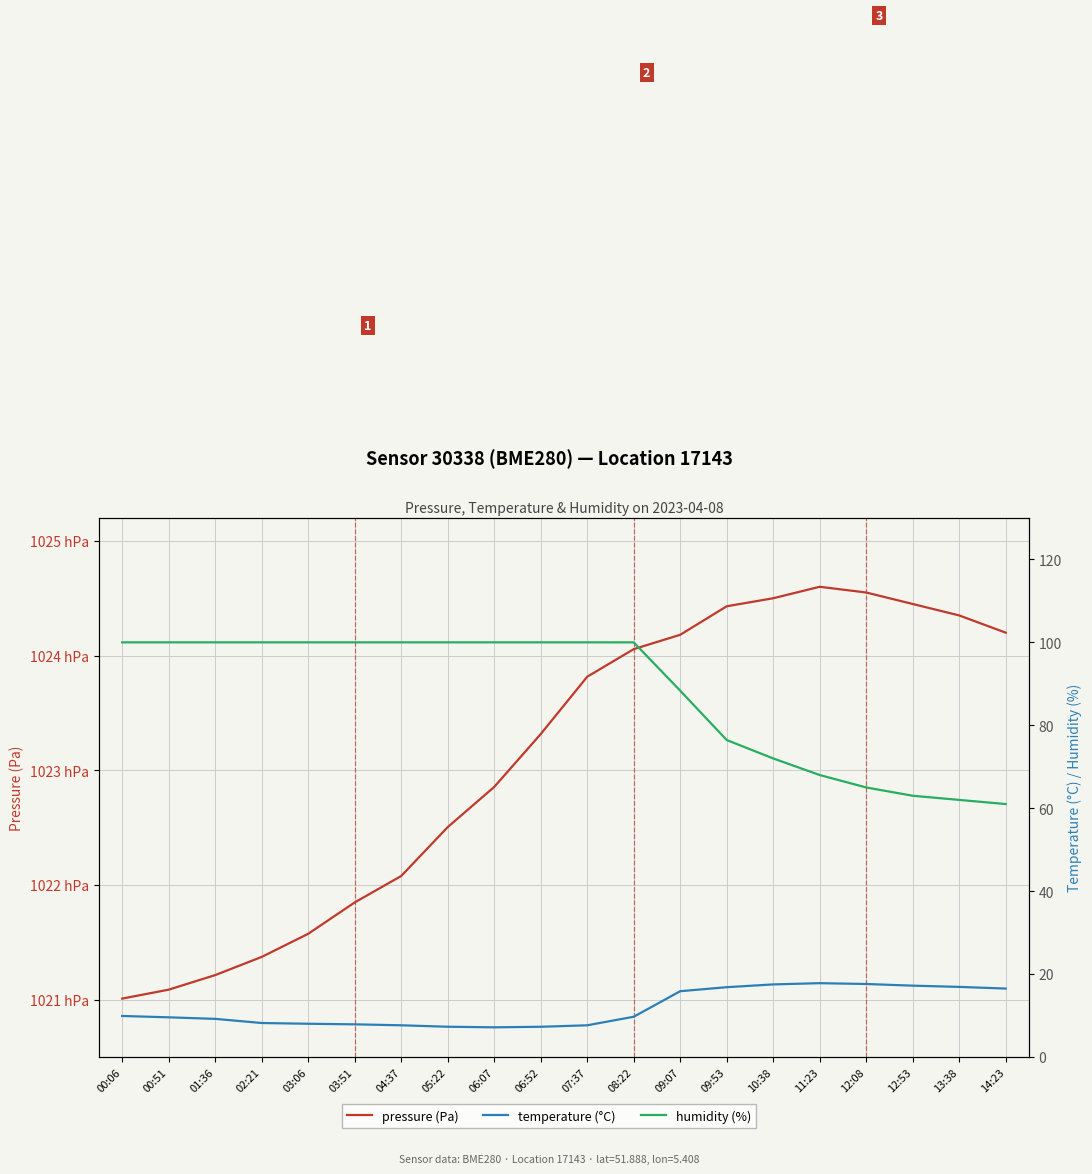

Rank the categories by humidity (%) value from lowest to highest.

14:23, 13:38, 12:53, 12:08, 11:23, 10:38, 09:53, 09:07, 00:06, 00:51, 01:36, 02:21, 03:06, 03:51, 04:37, 05:22, 06:07, 06:52, 07:37, 08:22